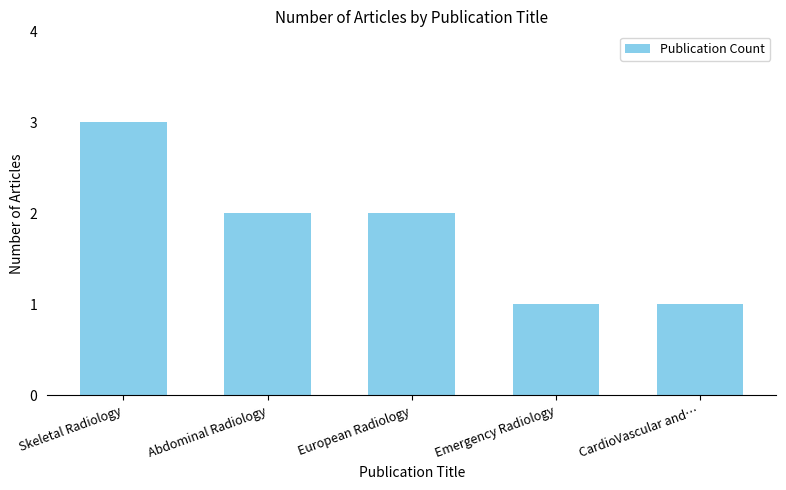

What is the sum of the values at Emergency Radiology and Abdominal Radiology?

3